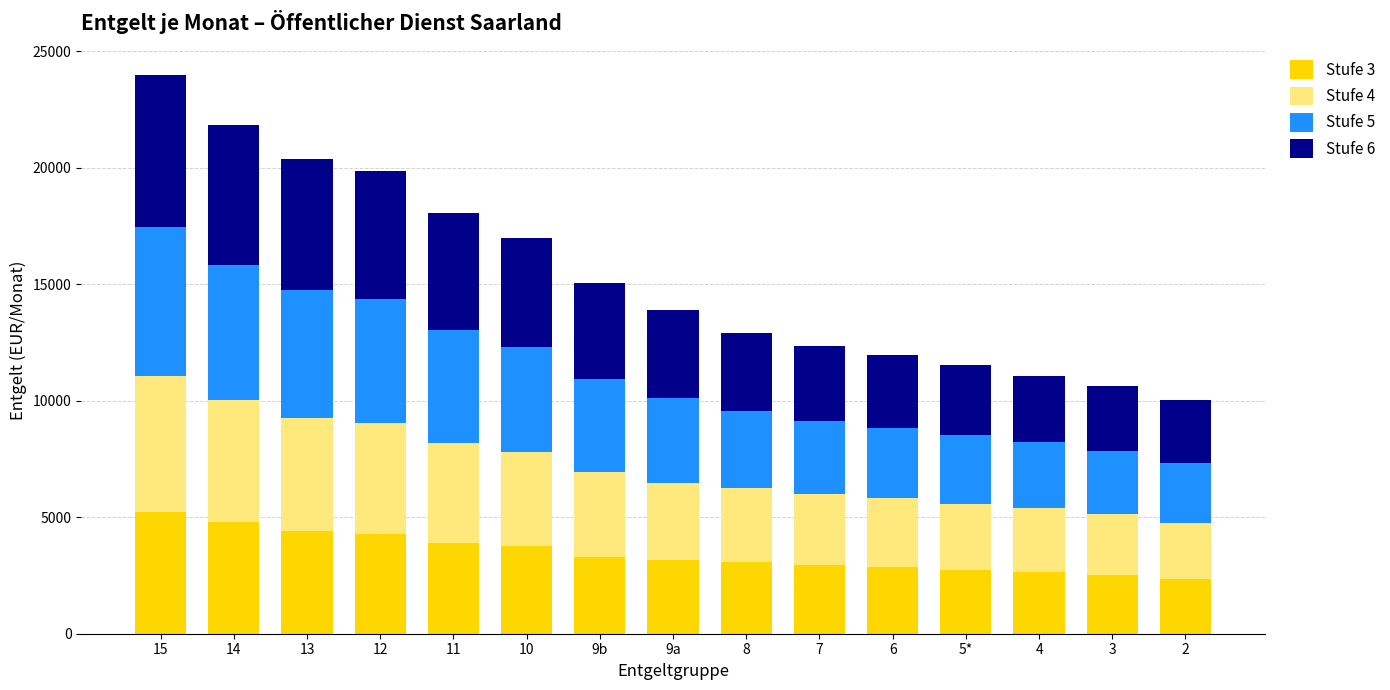

What is the average value of the Stufe 3 series?

3463.5